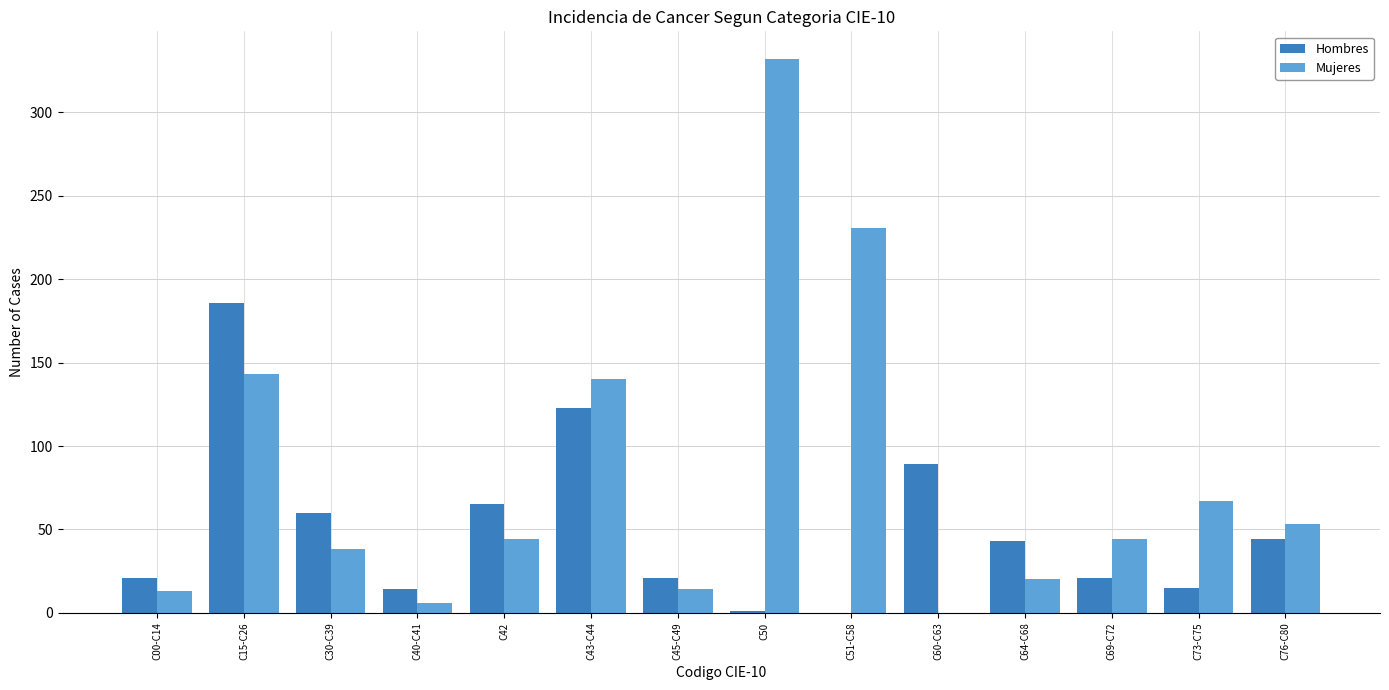

Read the Mujeres value at C30-C39, to the nearest 5.

40